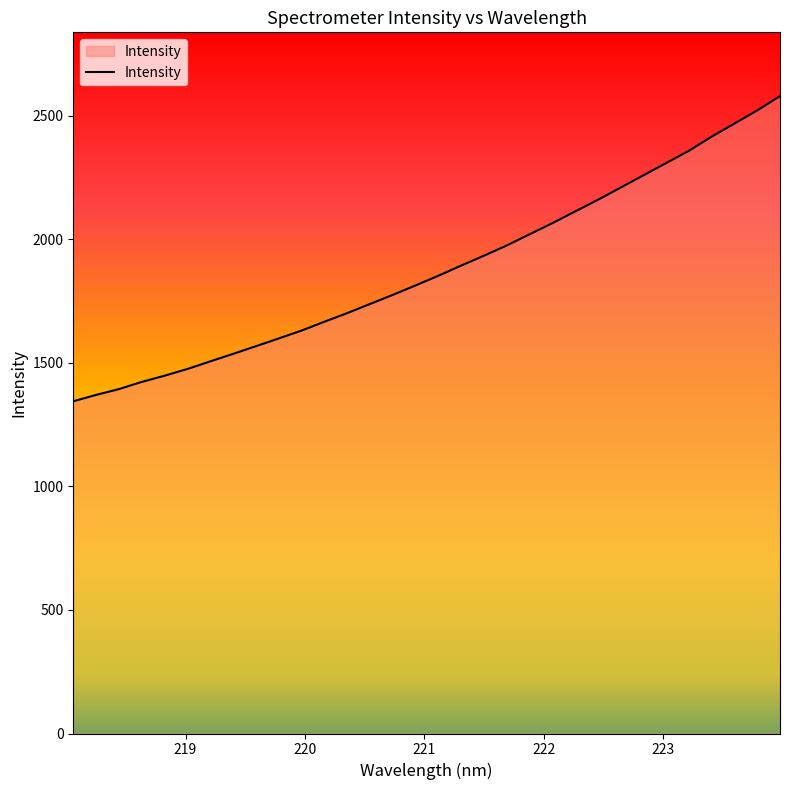

What is the minimum value shown in the chart?

1344.6